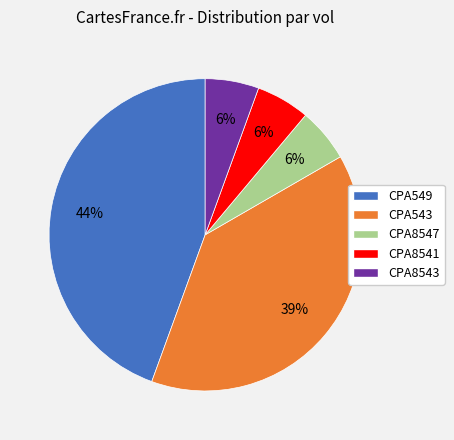

Which category has the biggest portion of the pie?

CPA549